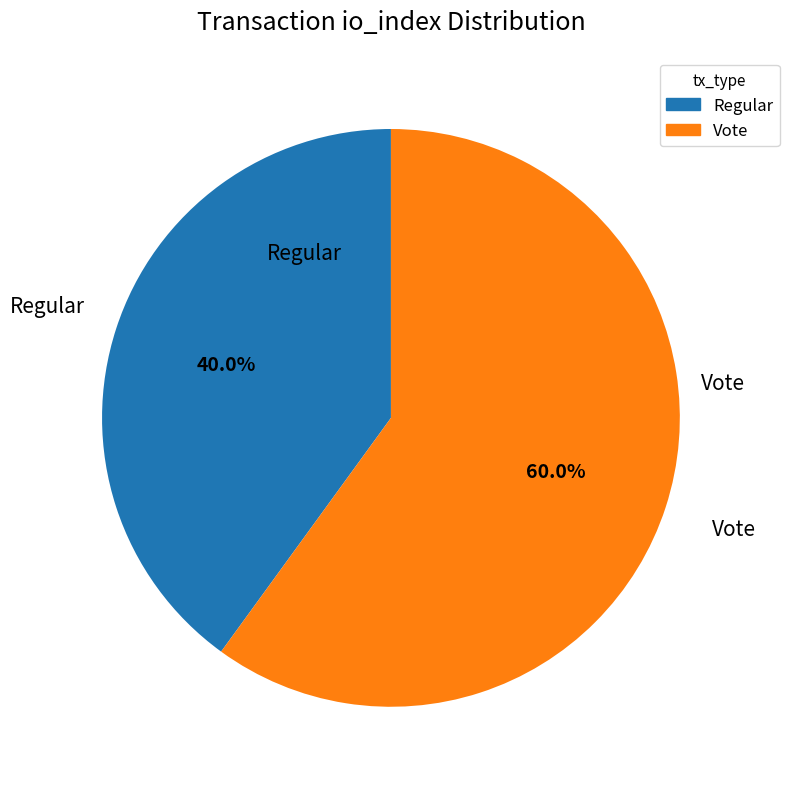

What is the ratio of the value at Regular to the value at Vote?

0.7